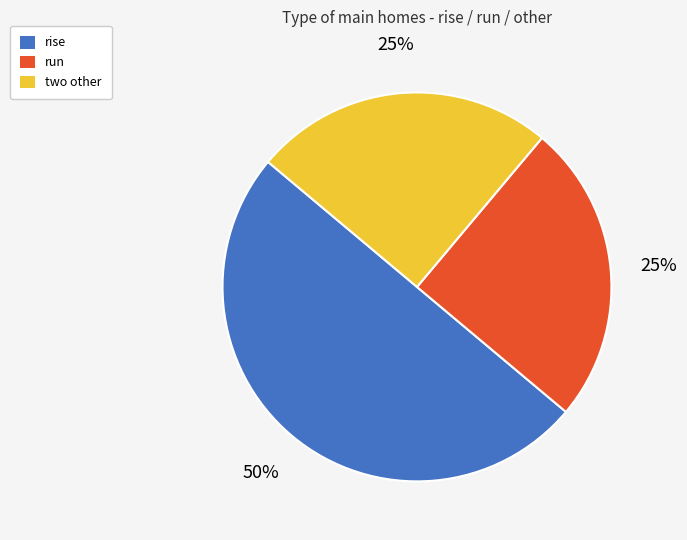

Is run the majority of the pie?

No